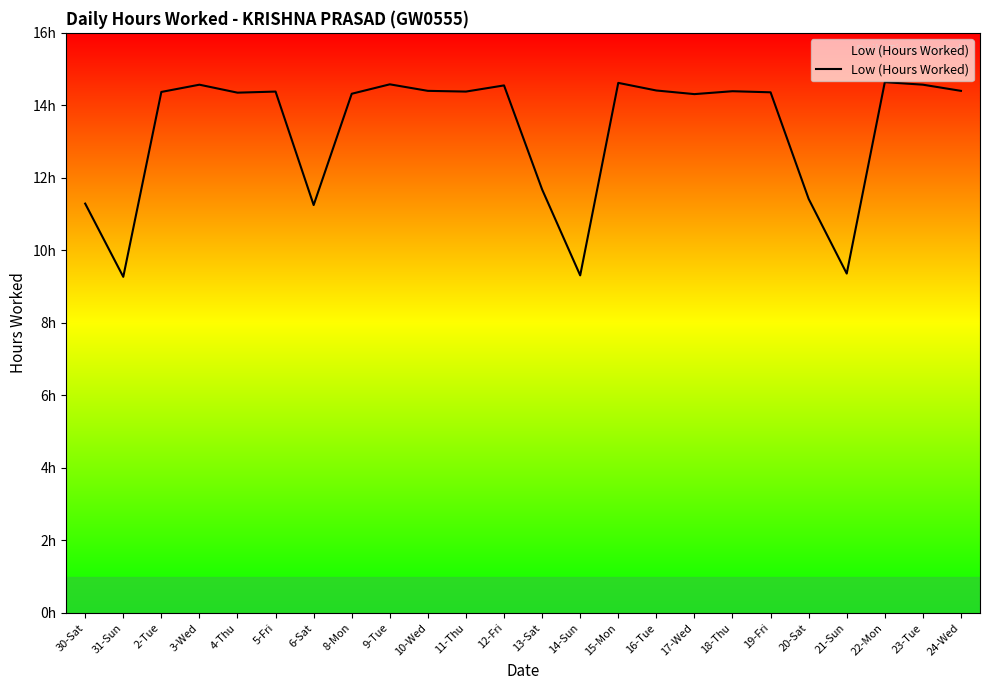

What is the difference between the second highest and minimum values?

5.3